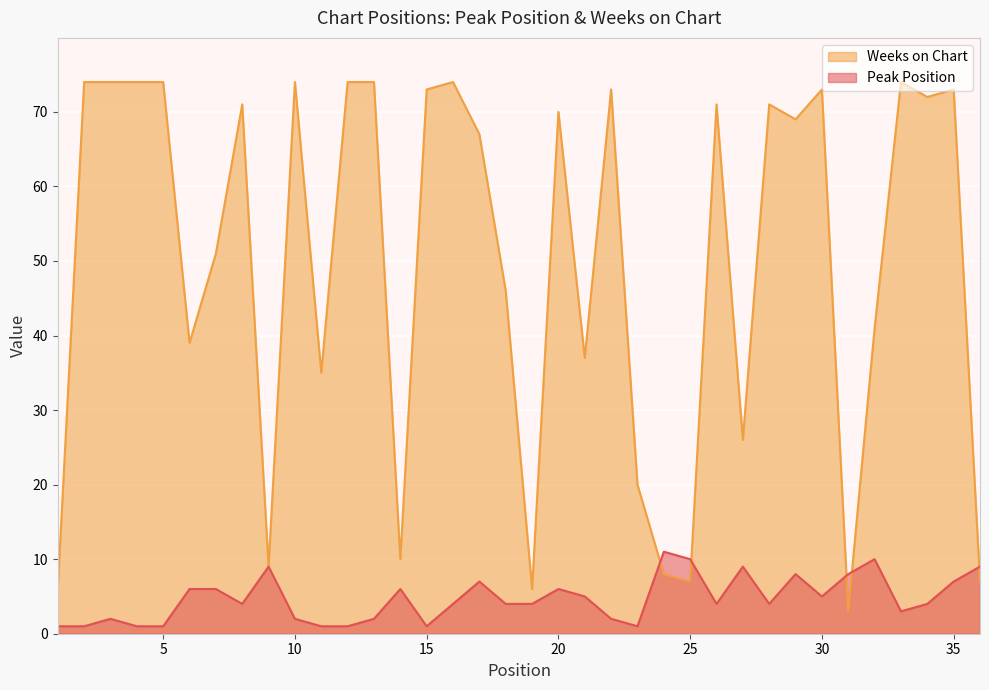

How many times do Peak Position and Weeks on Chart cross each other?

5